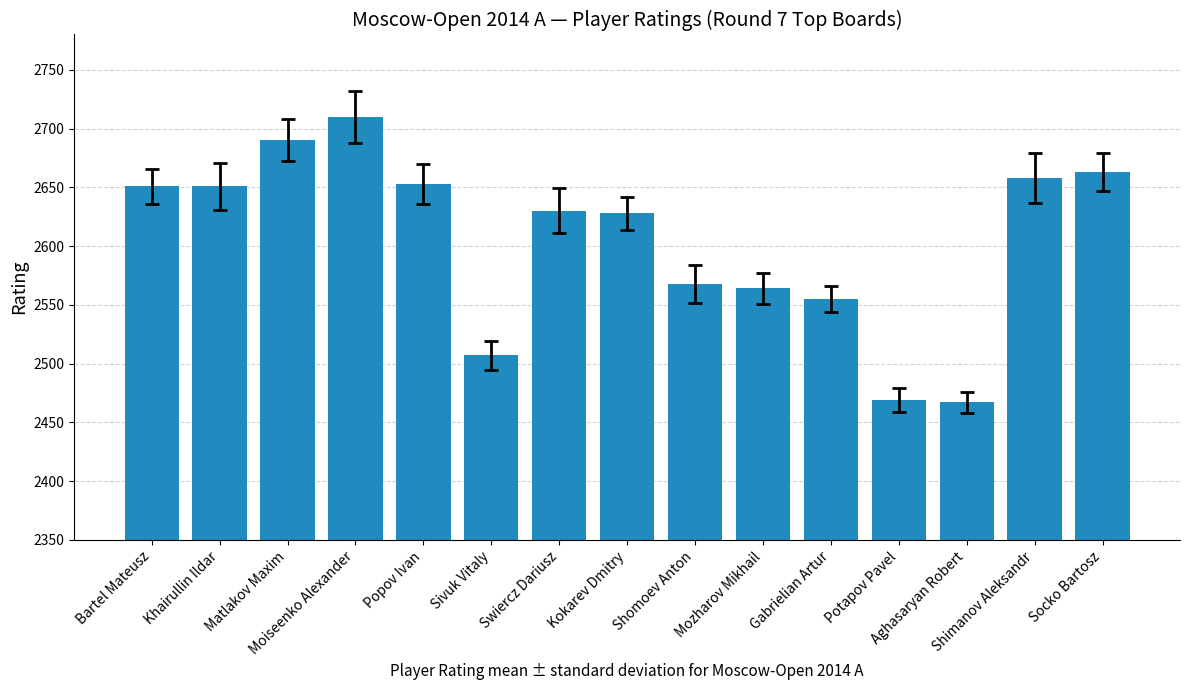

What is the average value?

2604